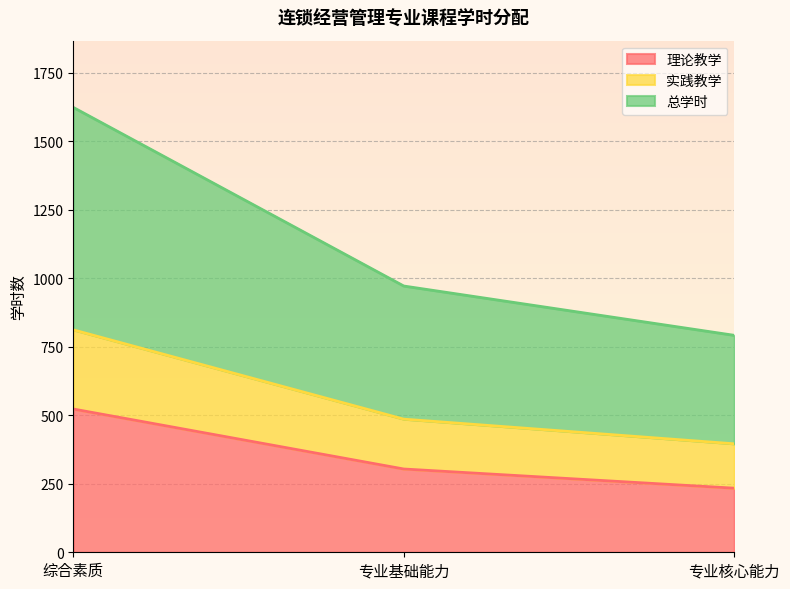

Which has a higher value, 综合素质 or 专业核心能力?

综合素质